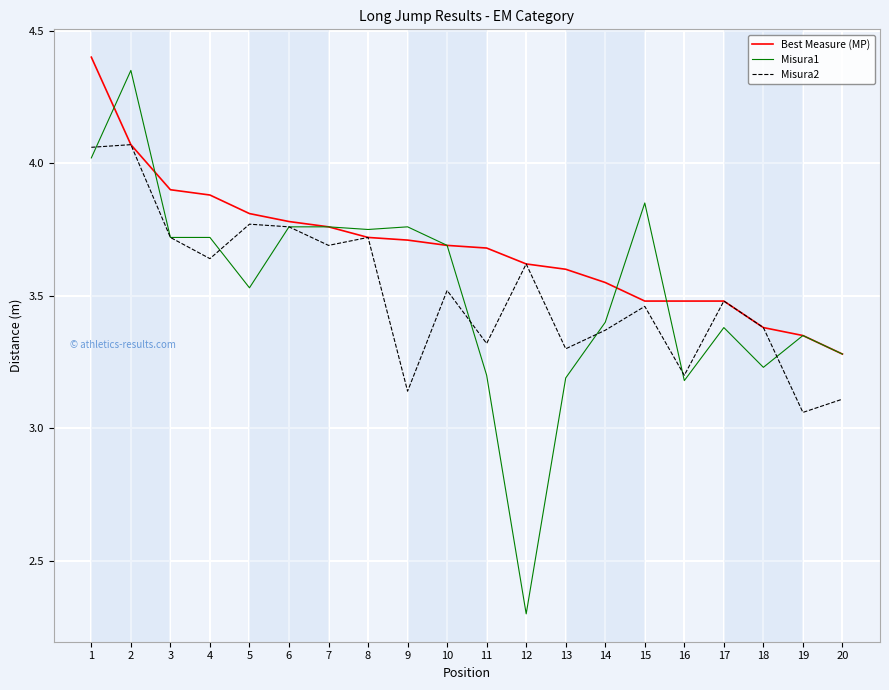

What is the lowest value of the Best Measure (MP) series?

3.3